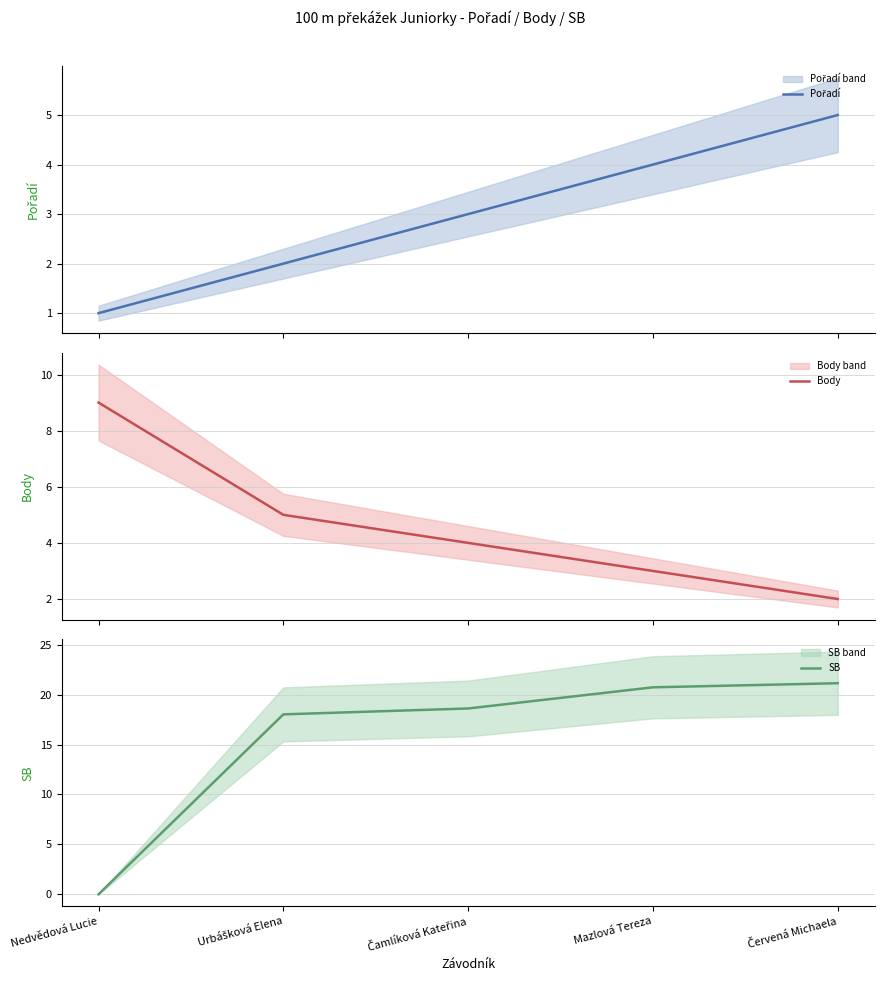

List the series in order of their peak value, highest first.

SB, Body, Pořadí